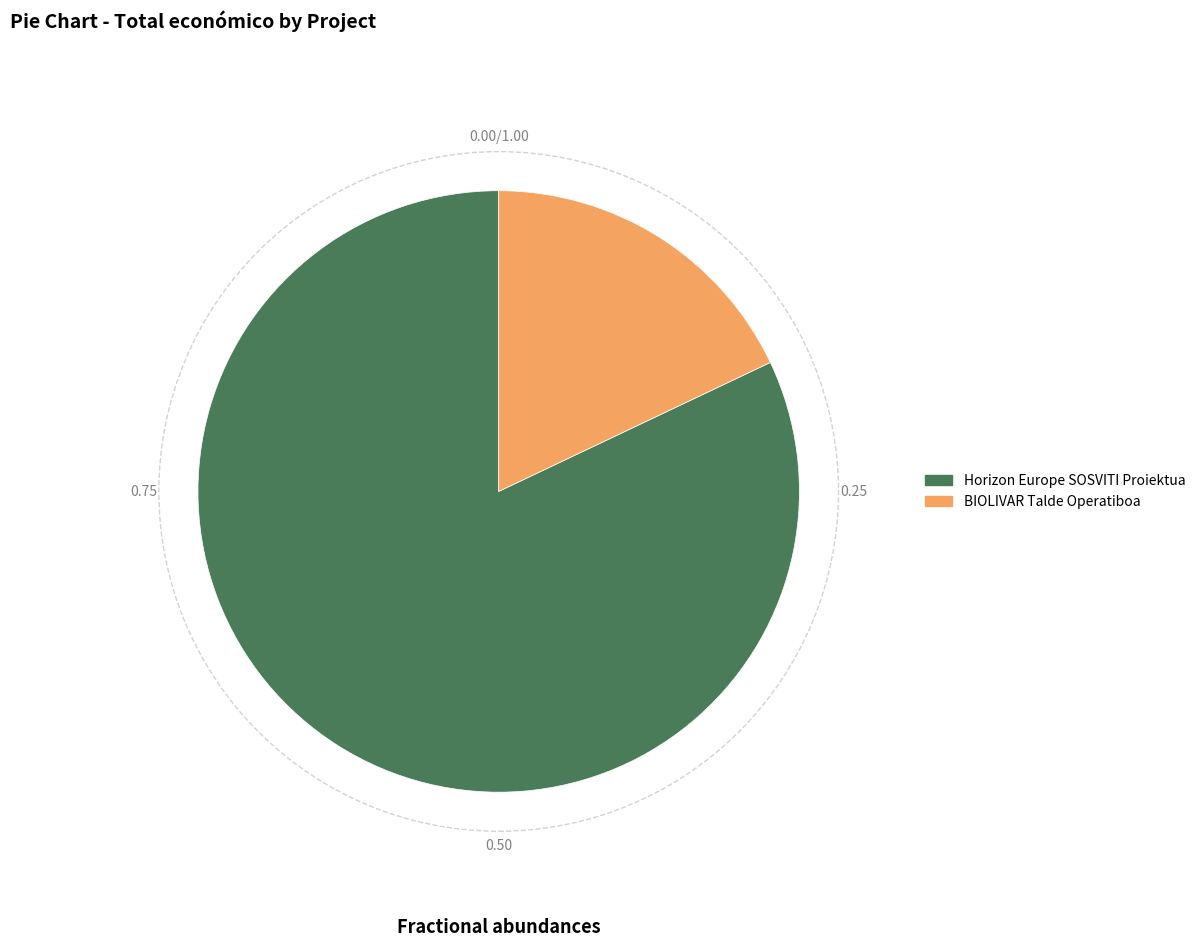

Is the sum of Horizon Europe SOSVITI Proiektua and BIOLIVAR Talde Operatiboa greater than half?

Yes